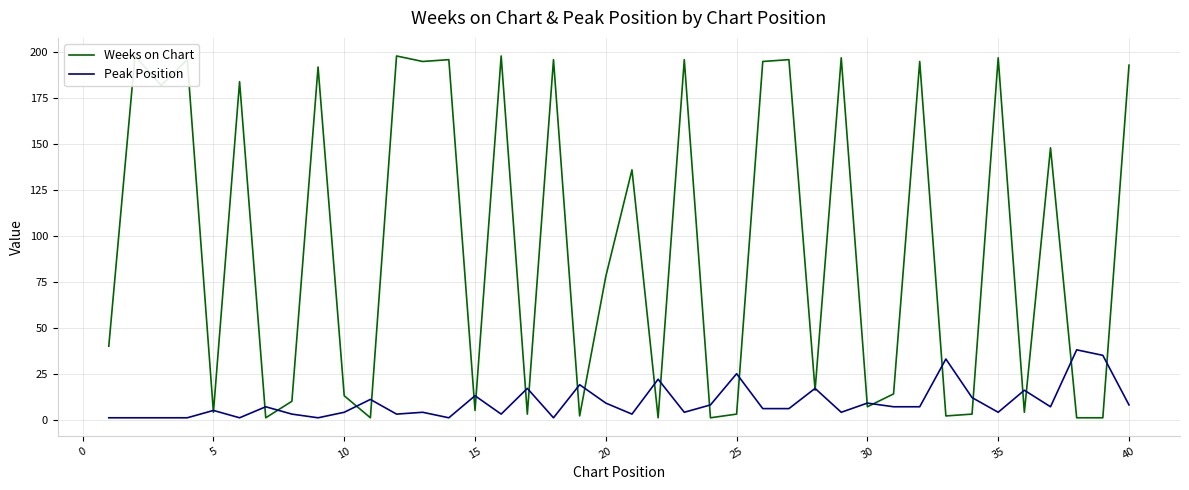

Is it true that Peak Position equals 9 at 20?

True